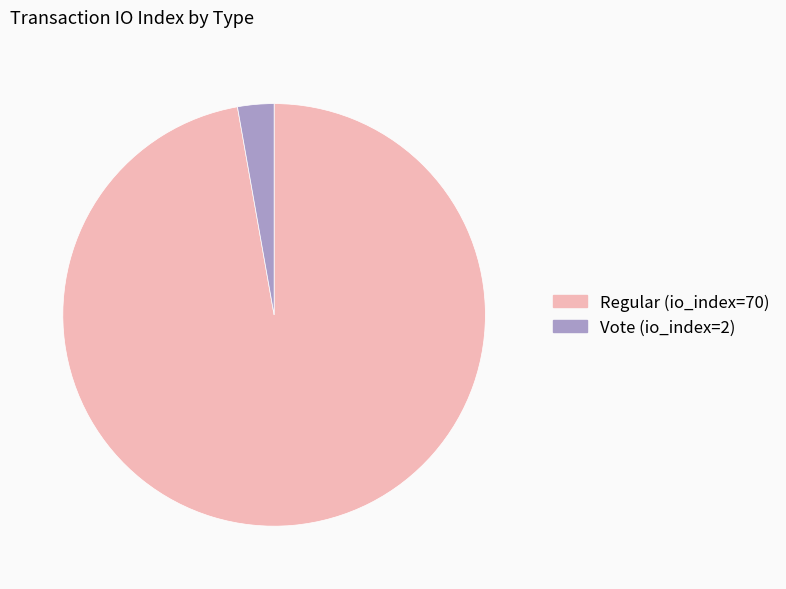

True or false: Regular (io_index=70) accounts for 97% of the total.

True